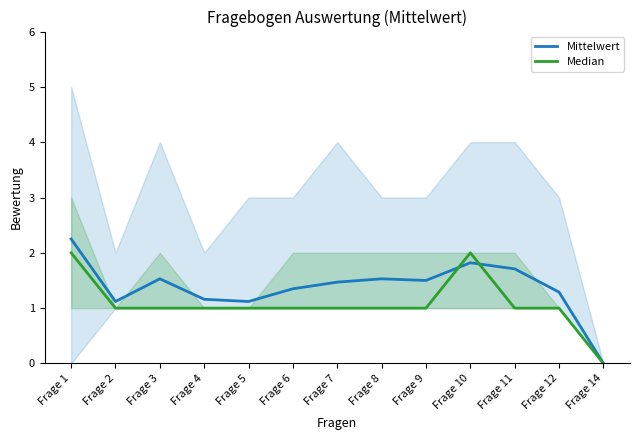

Rank the categories by Median value from highest to lowest.

Frage 1, Frage 10, Frage 2, Frage 3, Frage 4, Frage 5, Frage 6, Frage 7, Frage 8, Frage 9, Frage 11, Frage 12, Frage 14